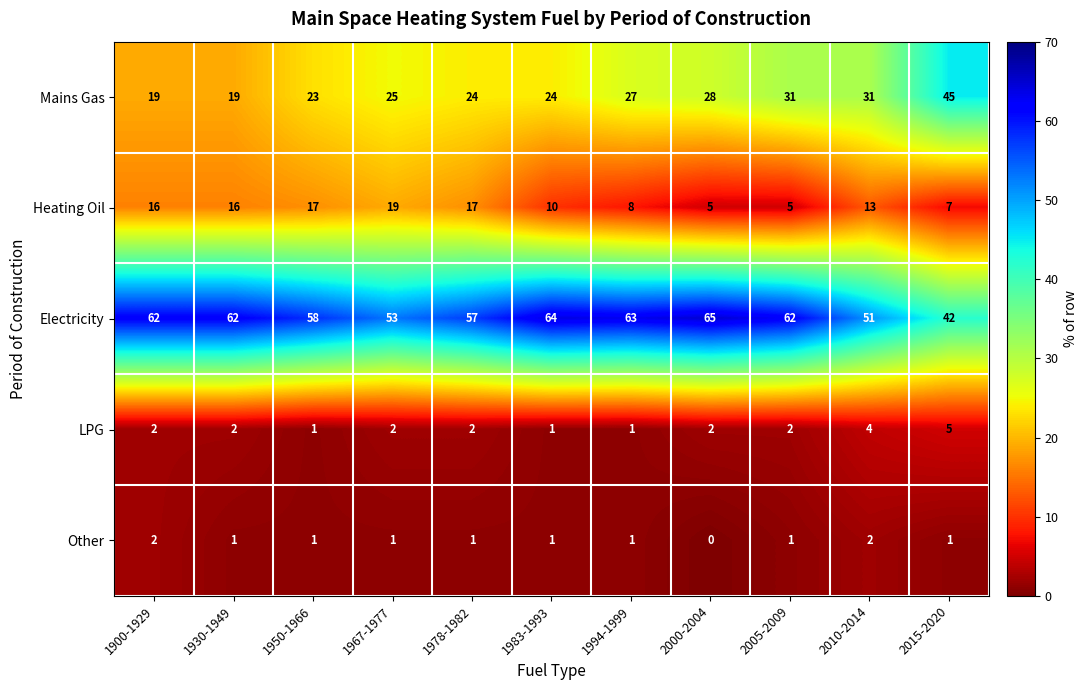

What is the difference between the second highest and minimum values in the Electricity series?

22